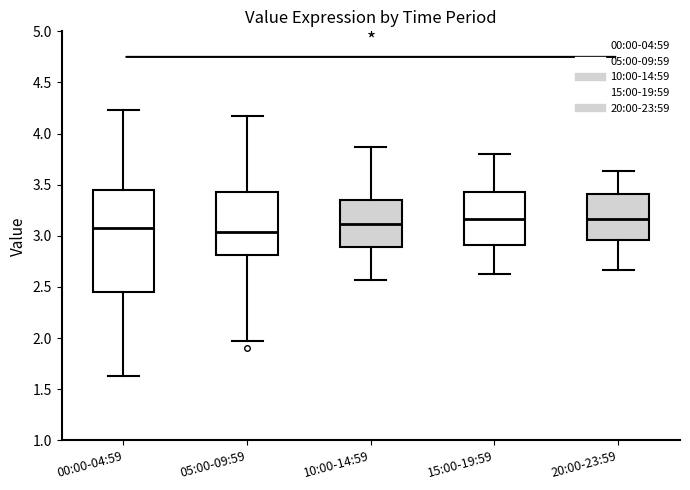

Reading left to right, transcribe this box plot: for each box, give where its median line is, the range the box spans, and where its two whiskers end, as read against the y-axis. The values are not printed on the chart, so give them approximately, as read against the axis.

00:00-04:59: median 3.10, box 2.45 to 3.45, whiskers 1.65 to 4.25
05:00-09:59: median 3.05, box 2.80 to 3.45, whiskers 1.95 to 4.15
10:00-14:59: median 3.10, box 2.90 to 3.35, whiskers 2.55 to 3.85
15:00-19:59: median 3.15, box 2.90 to 3.45, whiskers 2.65 to 3.80
20:00-23:59: median 3.15, box 2.95 to 3.40, whiskers 2.65 to 3.65